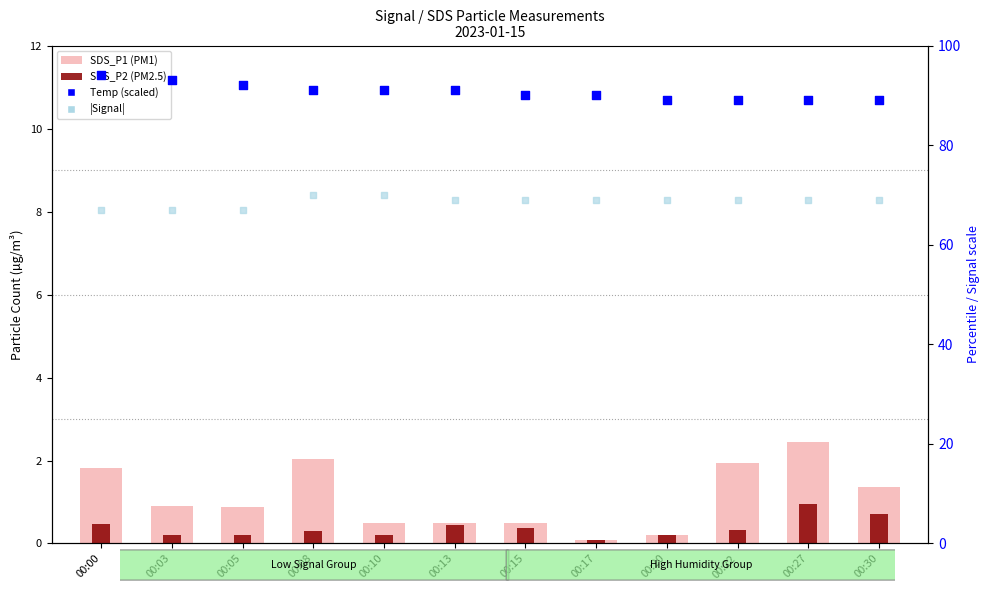

What is the total value across all series at 00:20?

158.4